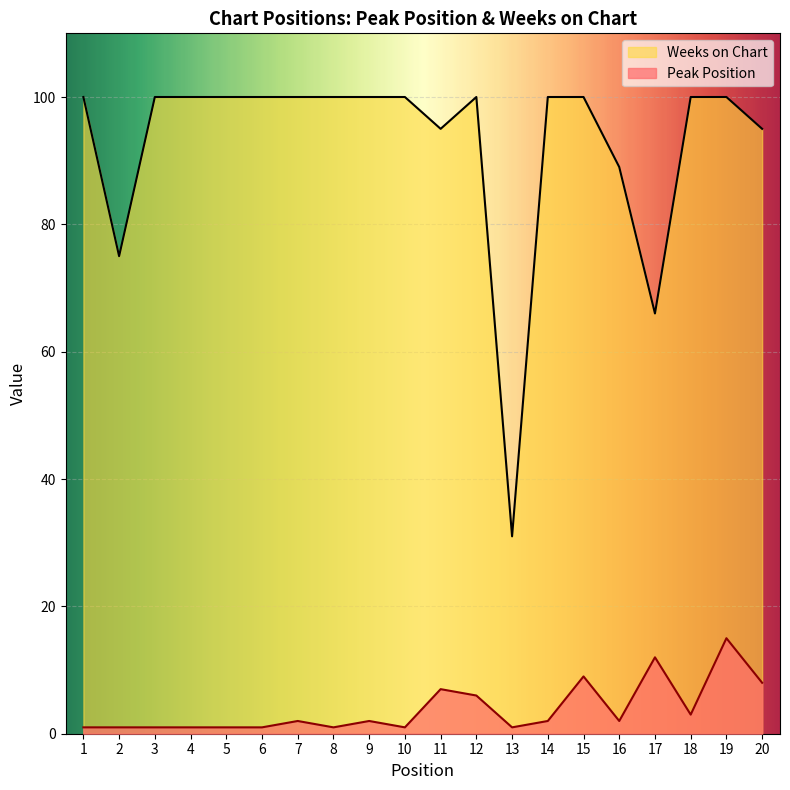

True or false: Weeks on Chart and Peak Position cross at least once.

False